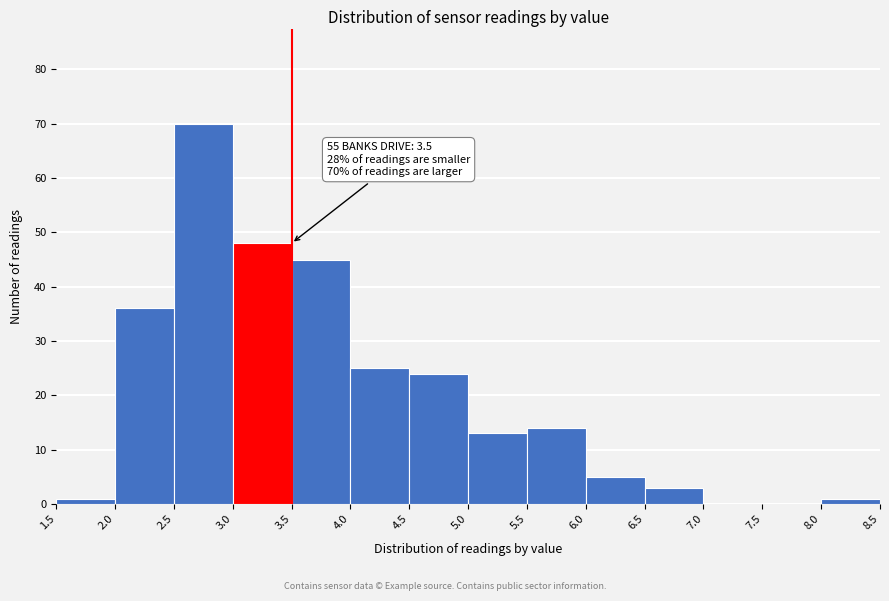

Which range on the x-axis has the tallest bar?

2.5 to 3.0